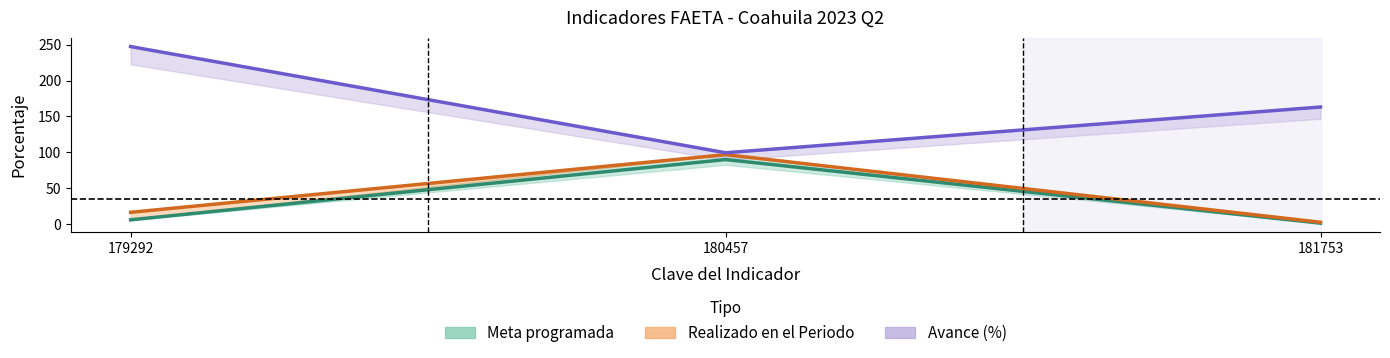

What is the difference between the maximum and minimum values in the Realizado en el Periodo series?

94.0